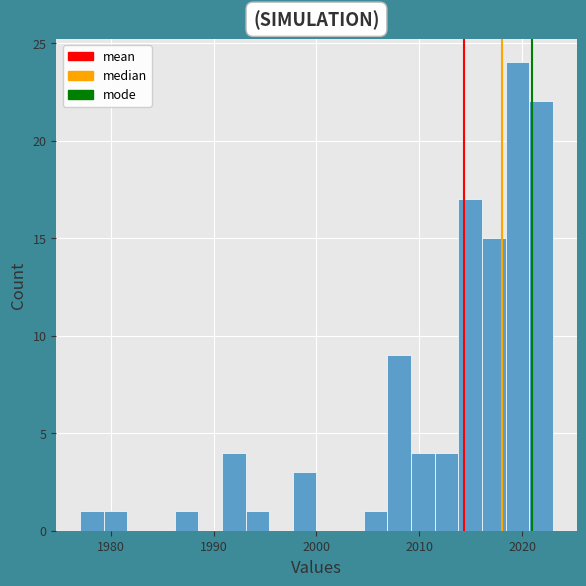

Around what value on the x-axis is the tallest bar? Give the approximate position of its centre, as read against the axis.

2020